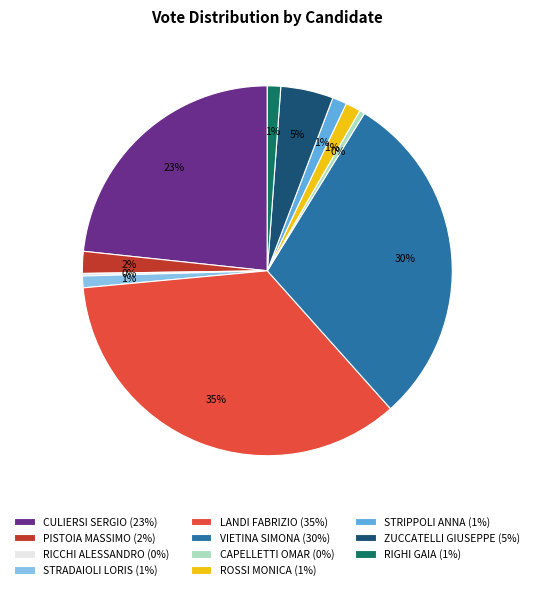

To the nearest percent, what portion does STRIPPOLI ANNA (1%) represent?

1%